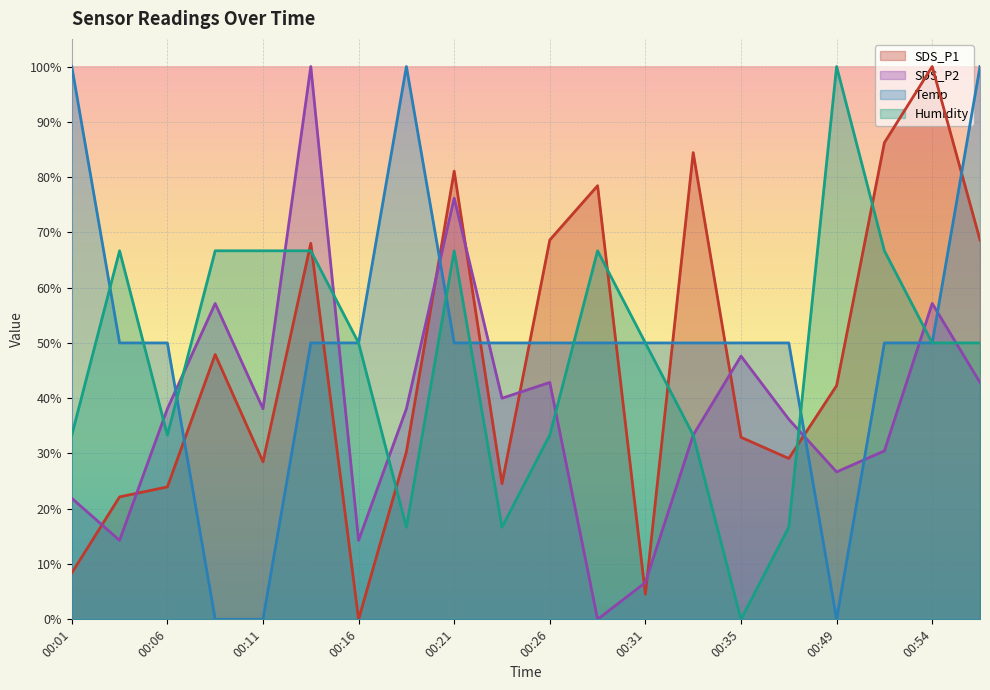

True or false: SDS_P1 and Humidity intersect in this chart.

True